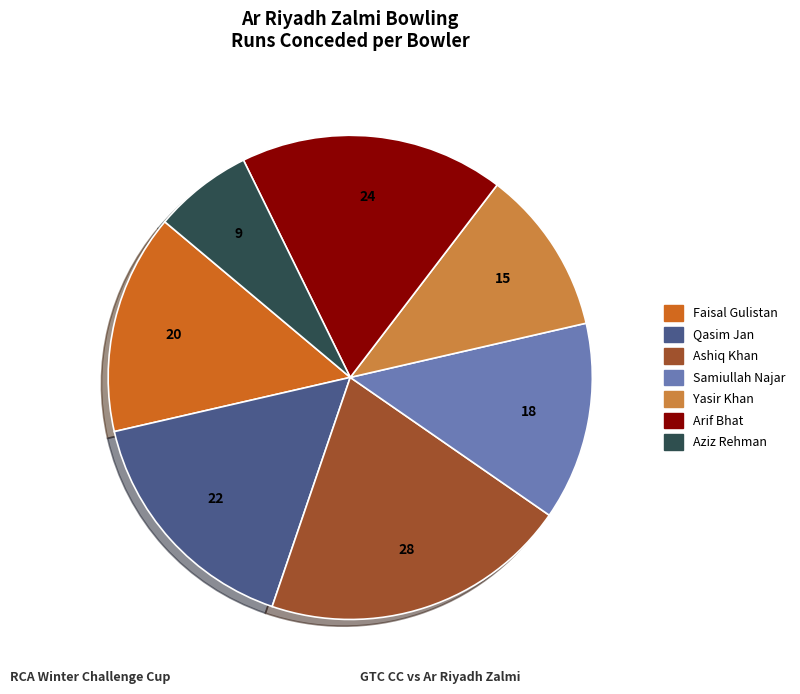

Do Yasir Khan and Ashiq Khan together represent more than half of the pie?

No